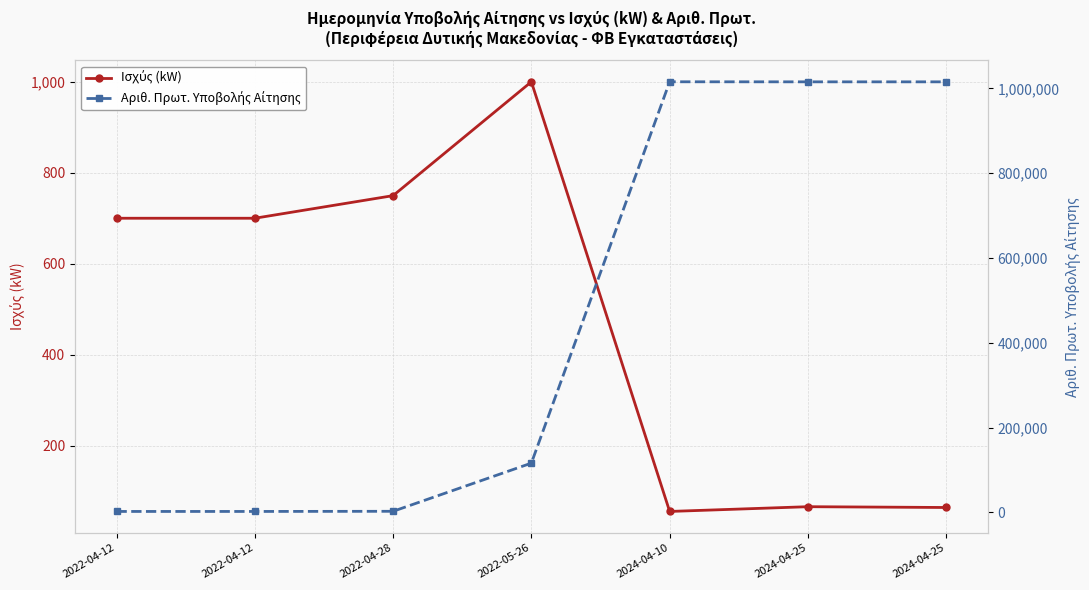

What is the value of the Ισχύς (kW) point at the 4th from the left?

999.6